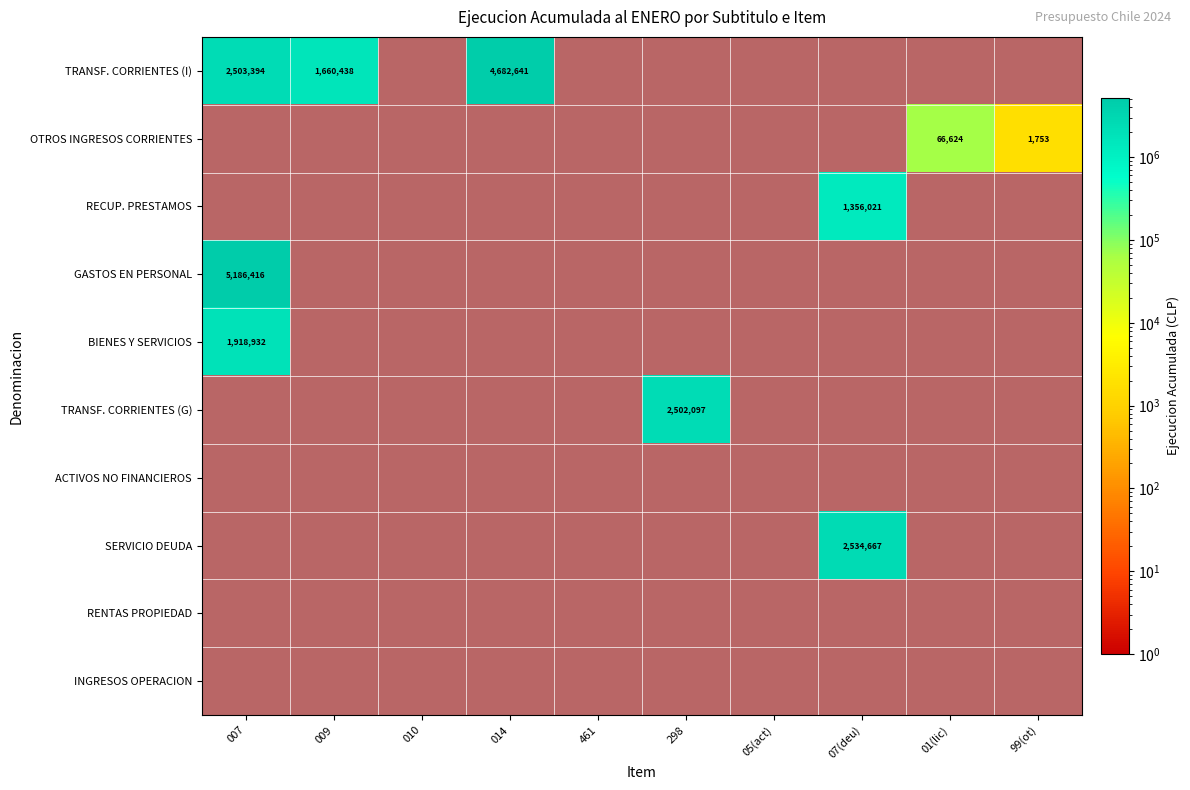

True or false: OTROS INGRESOS CORRIENTES has a value of 0.5 at 014.

False